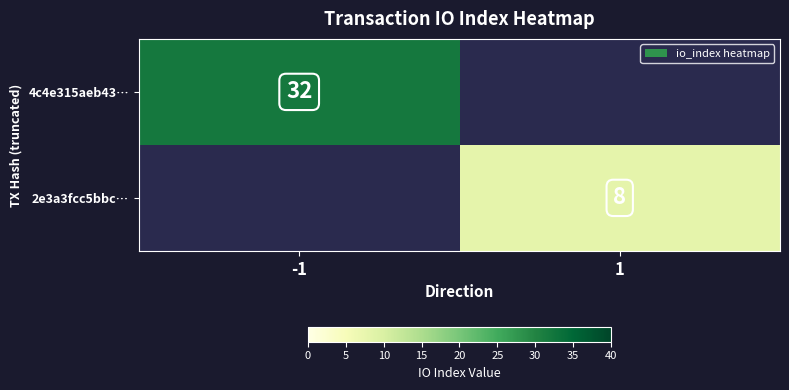

What is the greatest value displayed?

32